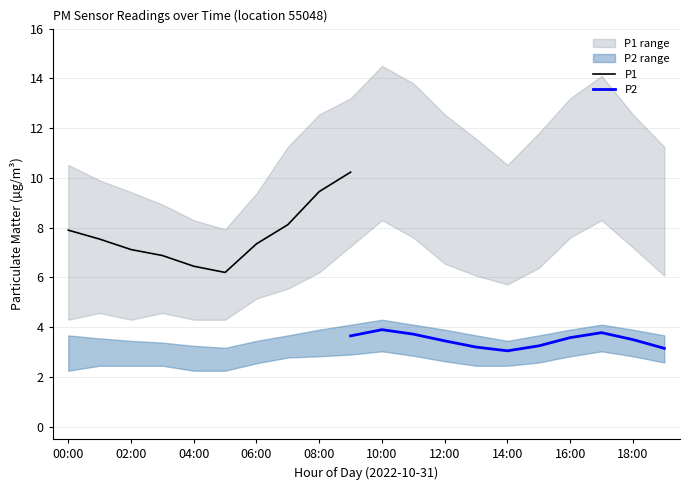

True or false: P1 has a value of 11.4 at 06:00.

False